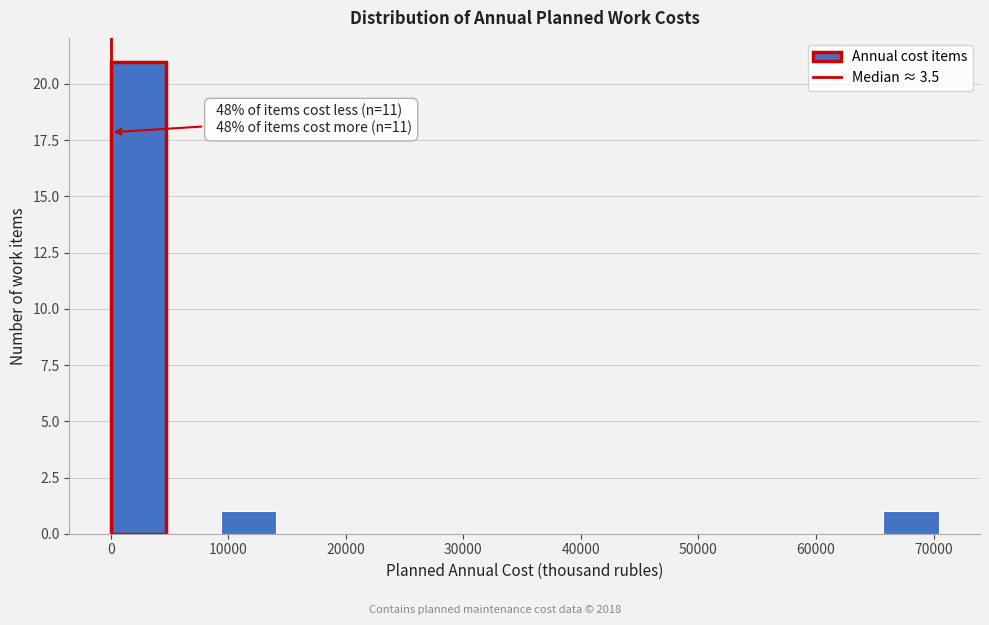

Which range on the x-axis has the tallest bar?

0 to 5000